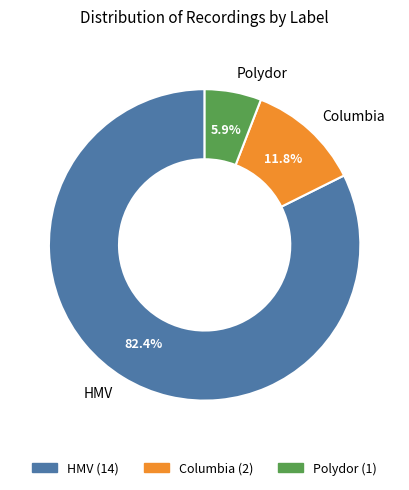

What percentage is the Polydor slice, to the nearest percent?

6%